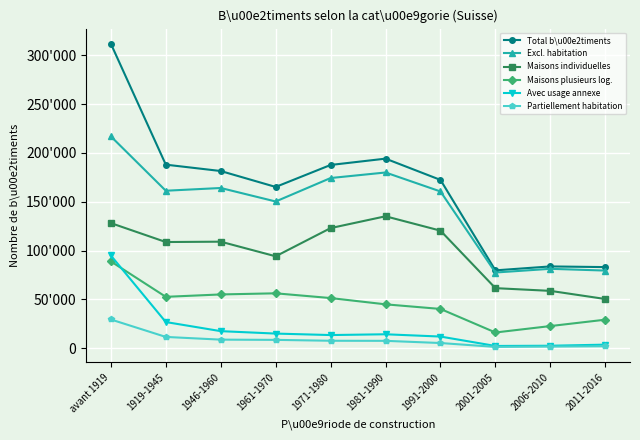

What are all the series names shown in the legend?

Total b\u00e2timents, Excl. habitation, Maisons individuelles, Maisons plusieurs log., Avec usage annexe, Partiellement habitation